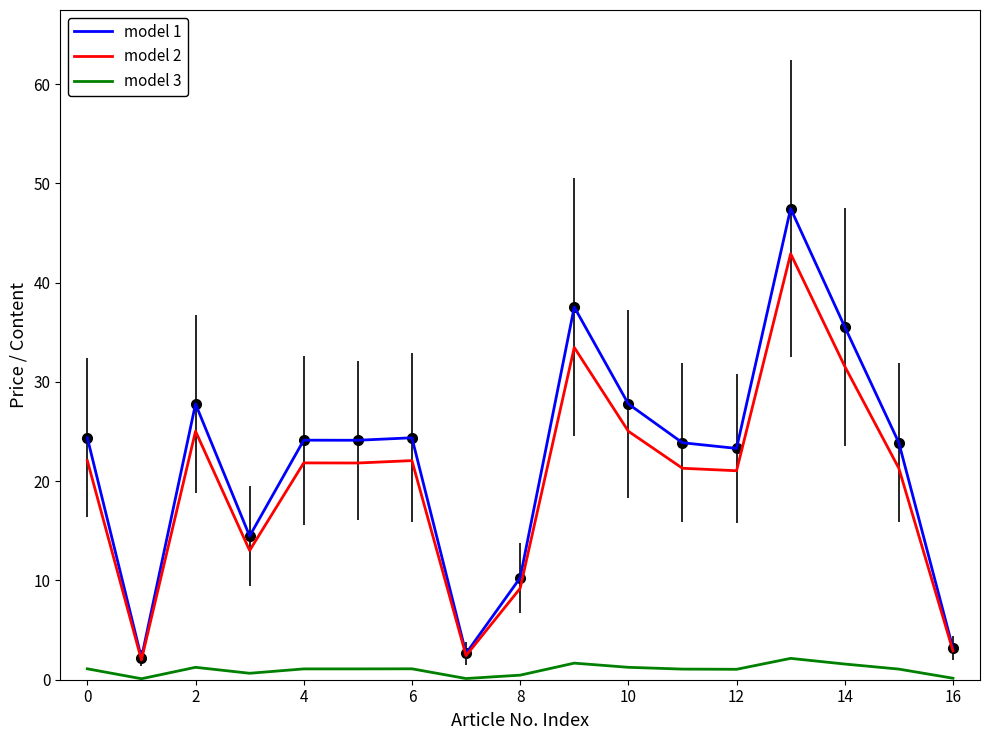

True or false: model 3 and model 1 cross at least once.

False